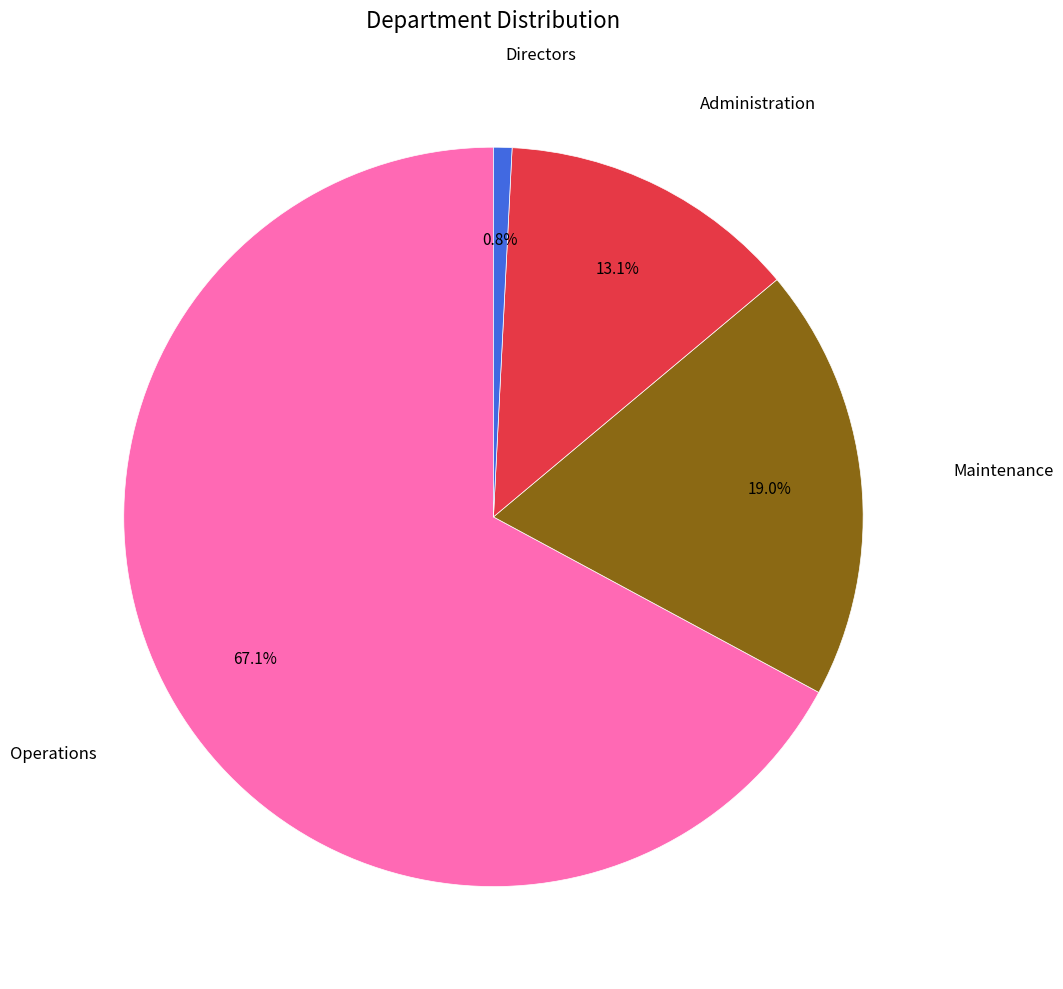

Count the number of slices in the pie.

4